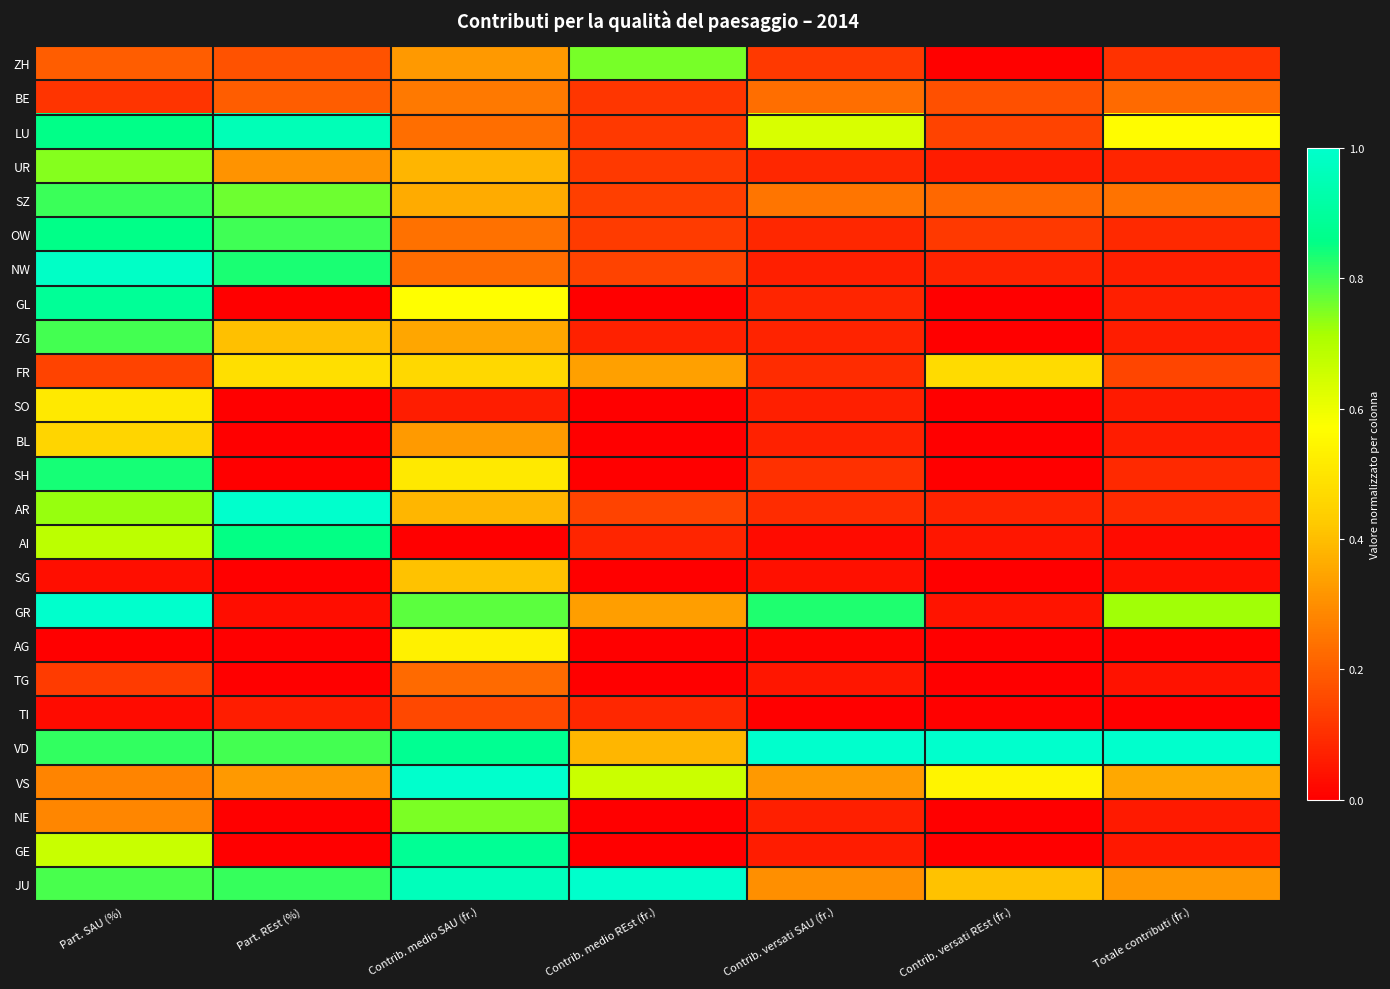

Which series changed the most between Contrib. medio REst (fr.) and Contrib. versati REst (fr.)?

ZH